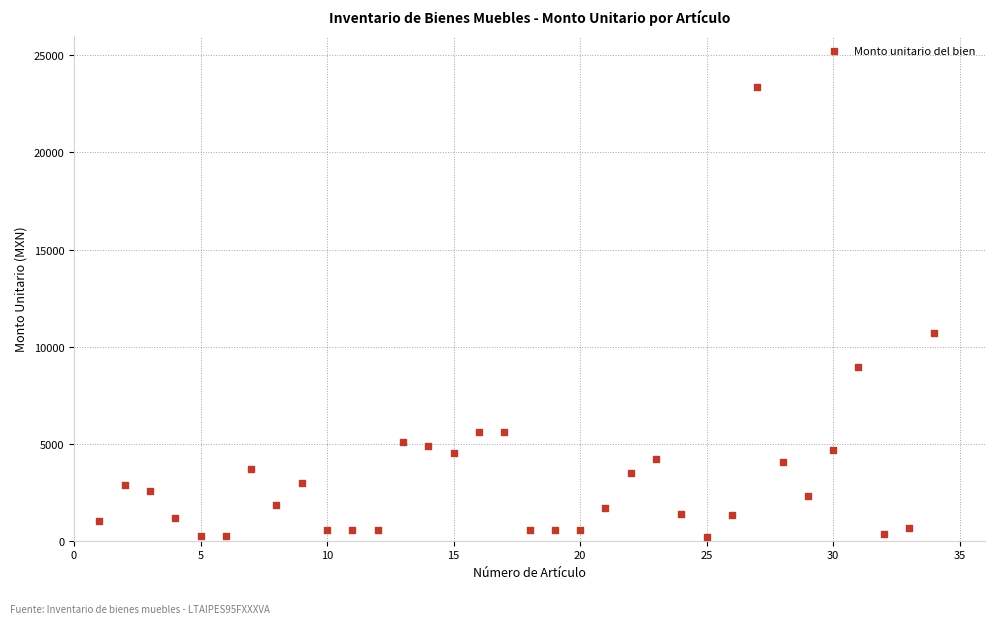

What is the range of Y values (max minus min)?

23223.5